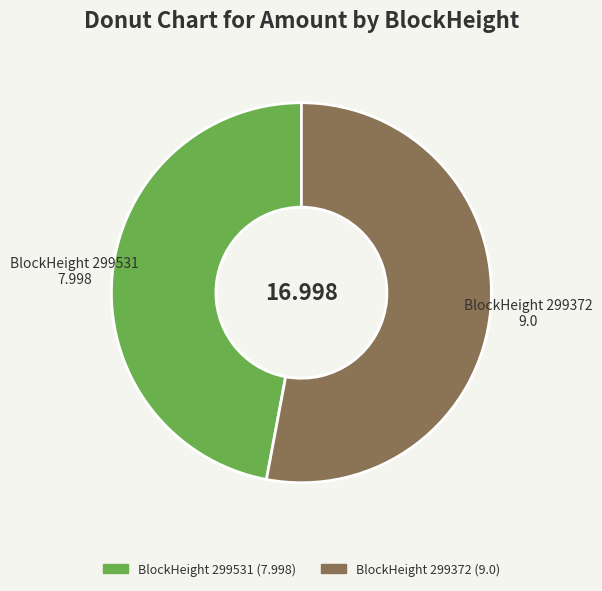

Count the number of slices in the pie.

2